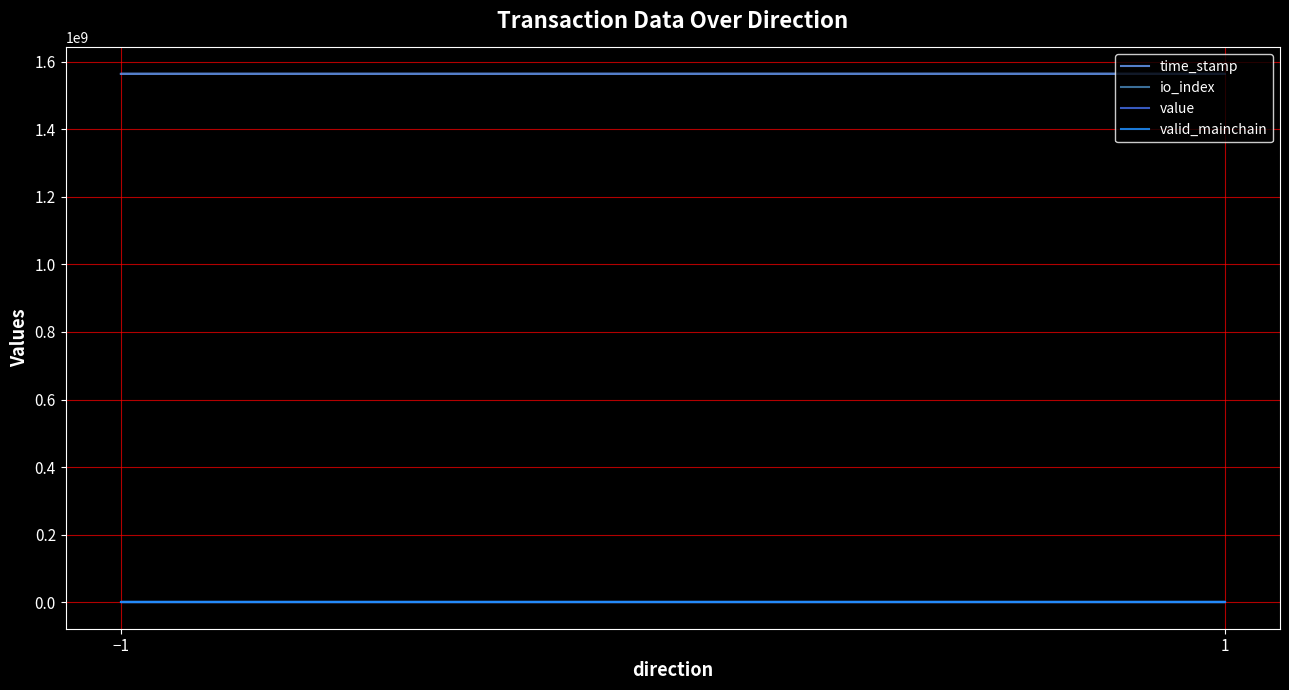

True or false: time_stamp and io_index intersect in this chart.

False